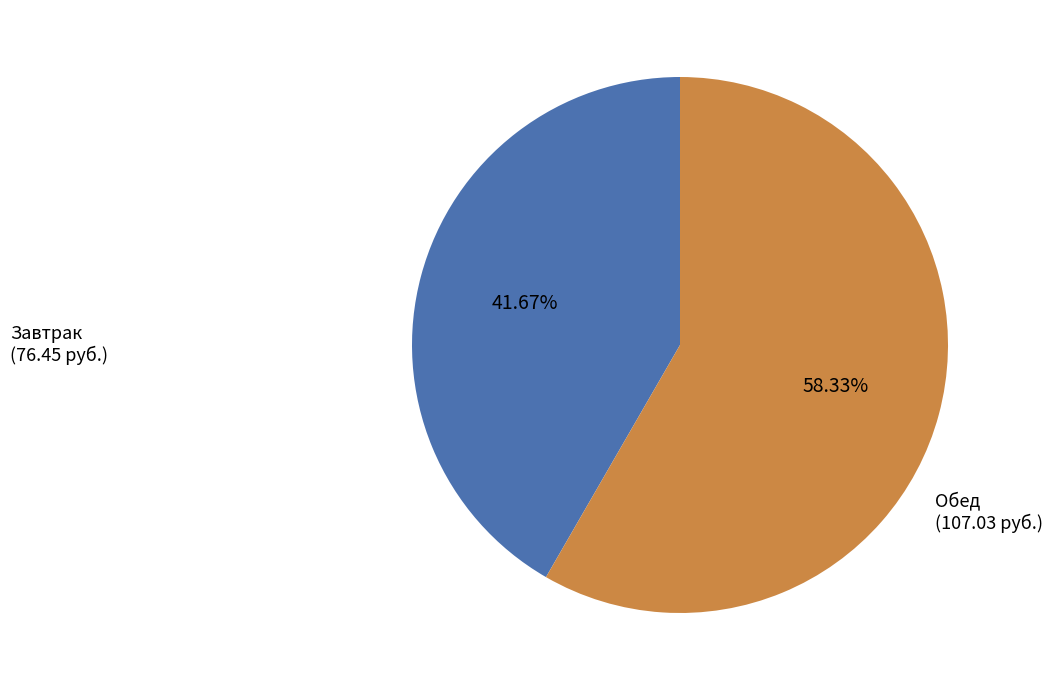

The Завтрак slice represents 42% of the pie. True or false?

True